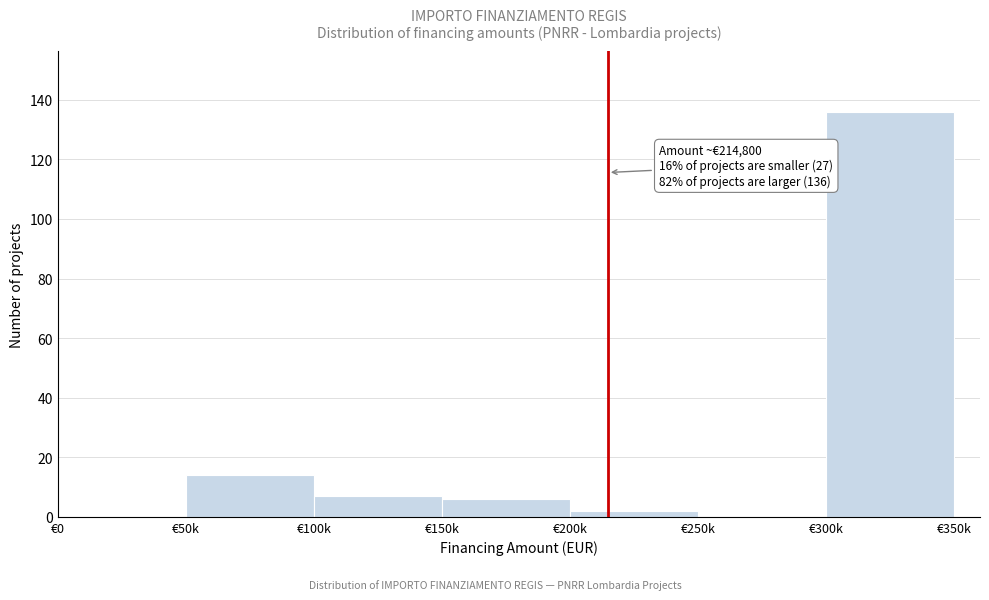

Reading left to right, list all the values displayed in this chart.

€0=0	€50k=14	€100k=7	€150k=6	€200k=2	€250k=0	€300k=136